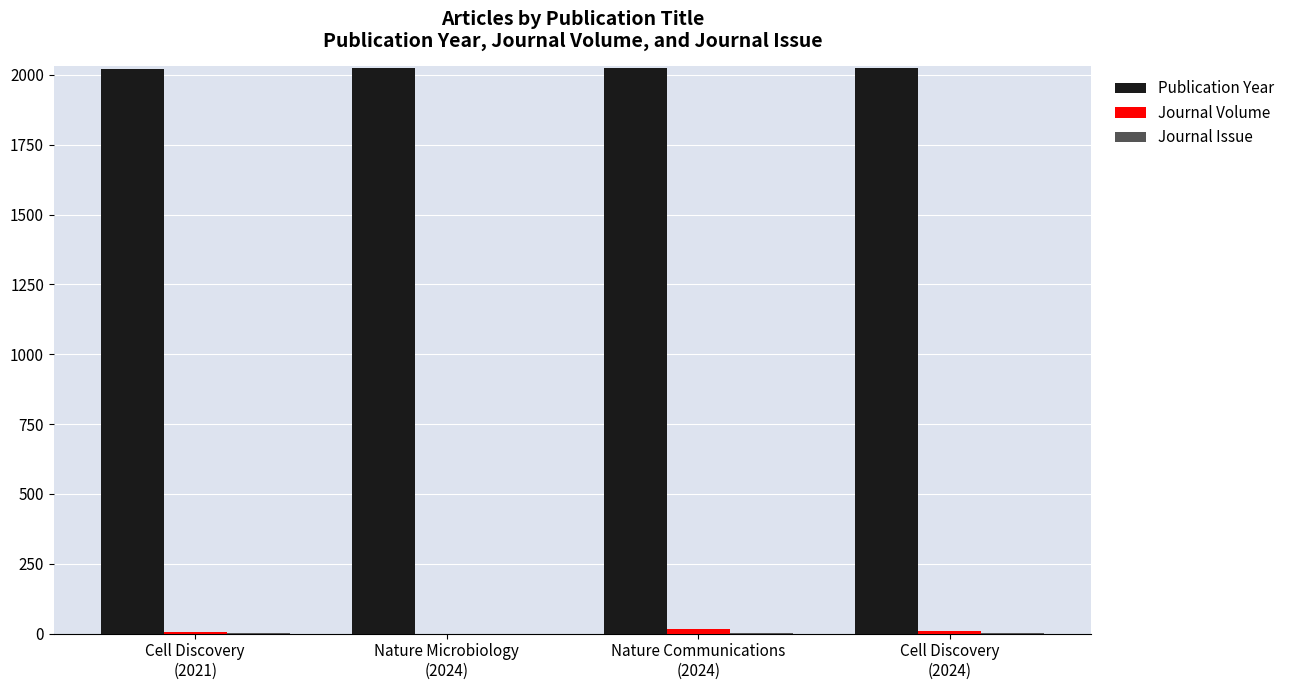

What is the maximum value shown in the chart?

2024